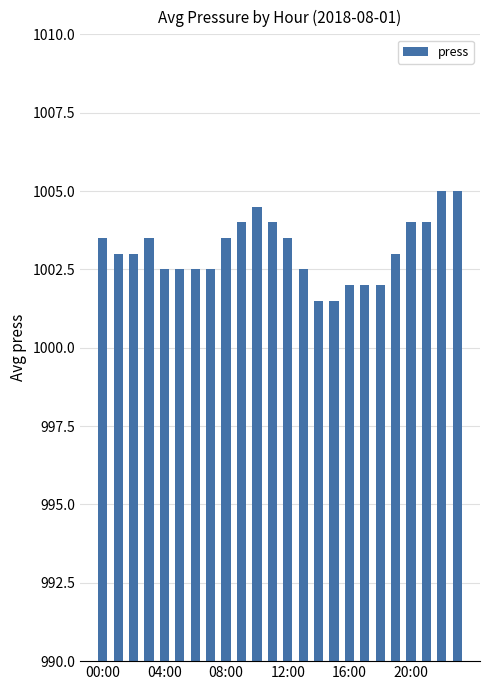

What is the sum of all values?

24075.0